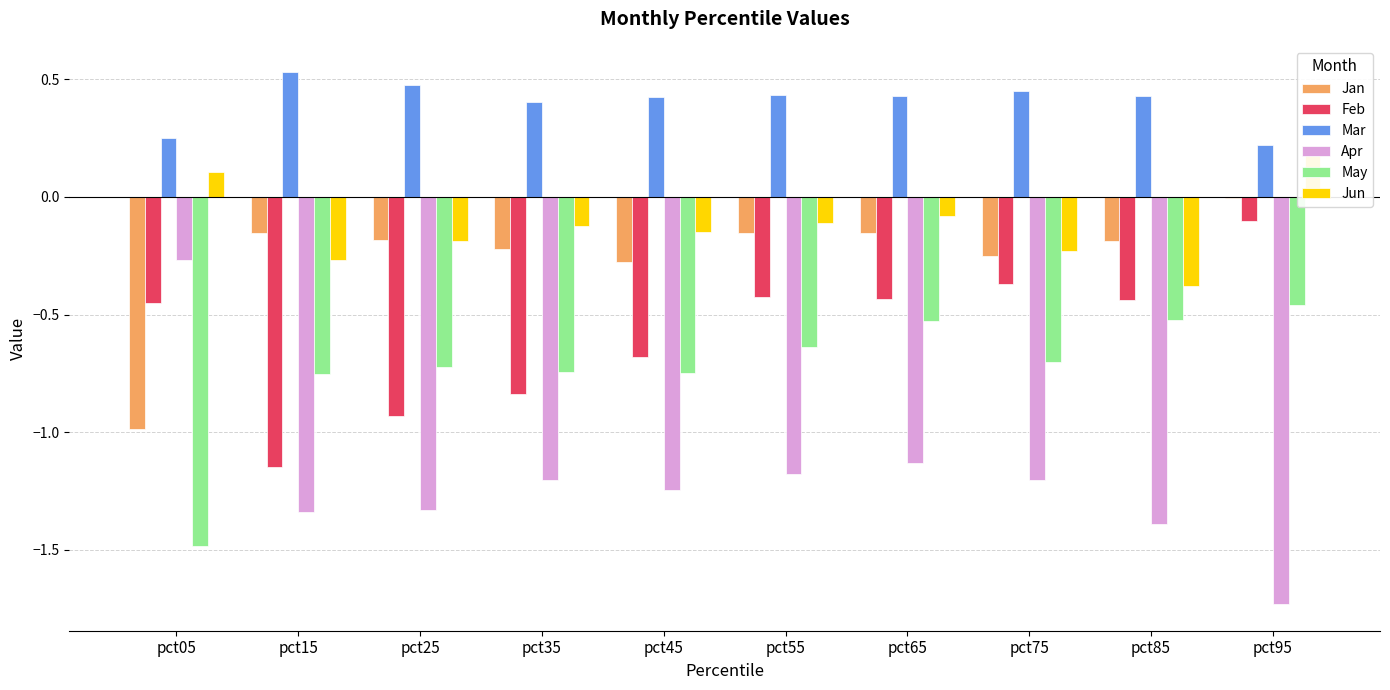

Reading right to left, transcribe all the data shown in this chart.

Jan: -0.0	-0.2	-0.2	-0.2	-0.2	-0.3	-0.2	-0.2	-0.2	-1.0
Feb: -0.1	-0.4	-0.4	-0.4	-0.4	-0.7	-0.8	-0.9	-1.1	-0.5
Mar: 0.2	0.4	0.4	0.4	0.4	0.4	0.4	0.5	0.5	0.2
Apr: -1.7	-1.4	-1.2	-1.1	-1.2	-1.2	-1.2	-1.3	-1.3	-0.3
May: -0.5	-0.5	-0.7	-0.5	-0.6	-0.7	-0.7	-0.7	-0.8	-1.5
Jun: 0.2	-0.4	-0.2	-0.1	-0.1	-0.1	-0.1	-0.2	-0.3	0.1